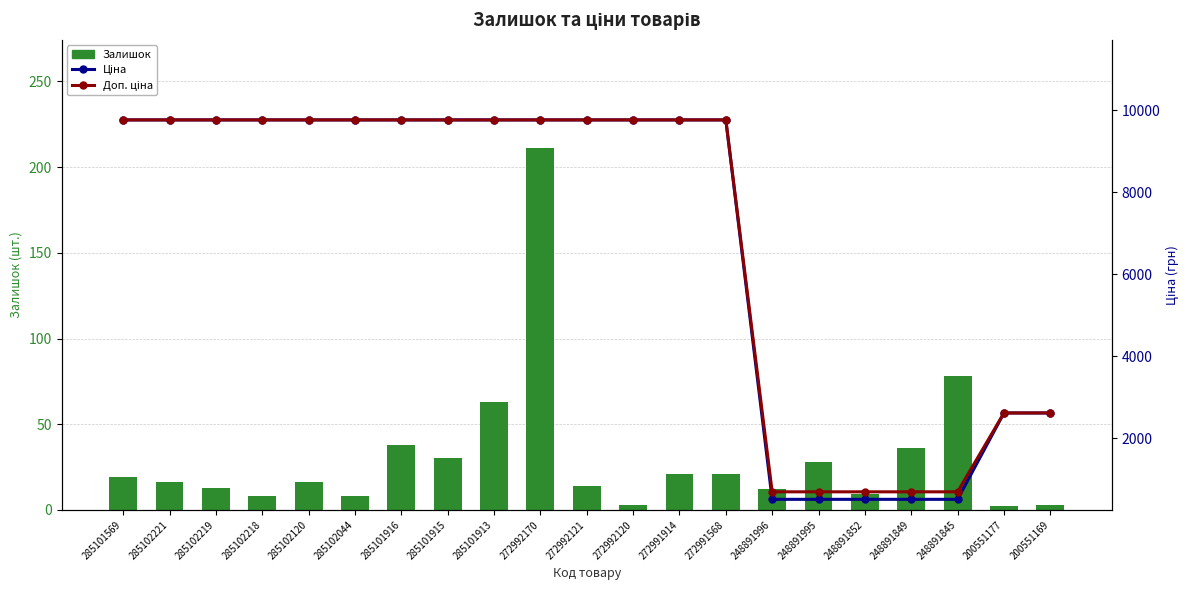

How many groups of bars are there?

21